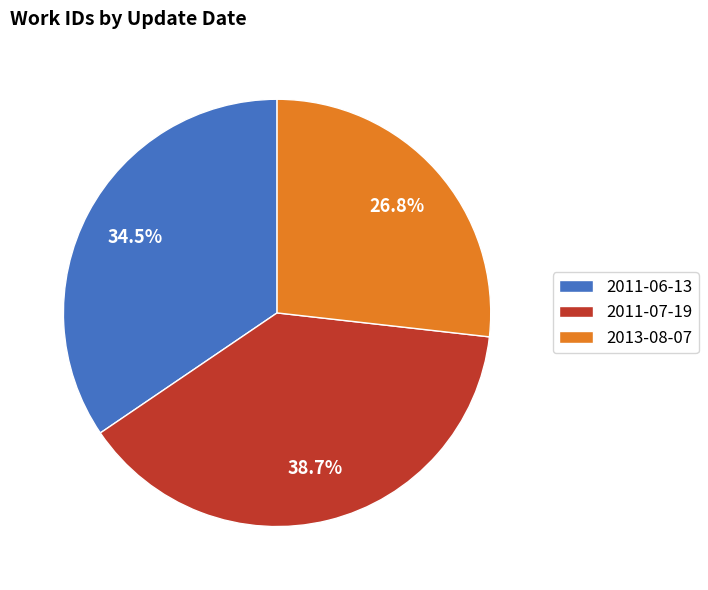

Rank the categories by value from lowest to highest.

2013-08-07, 2011-06-13, 2011-07-19